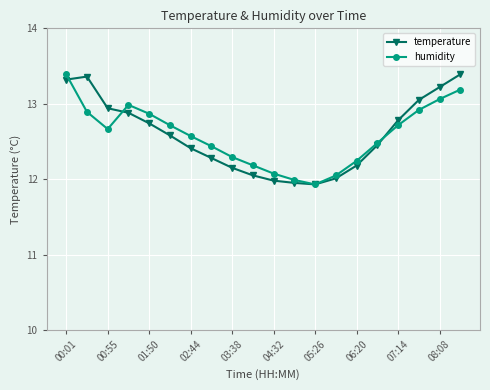

True or false: temperature has more than 0 points higher than both neighbors.

True